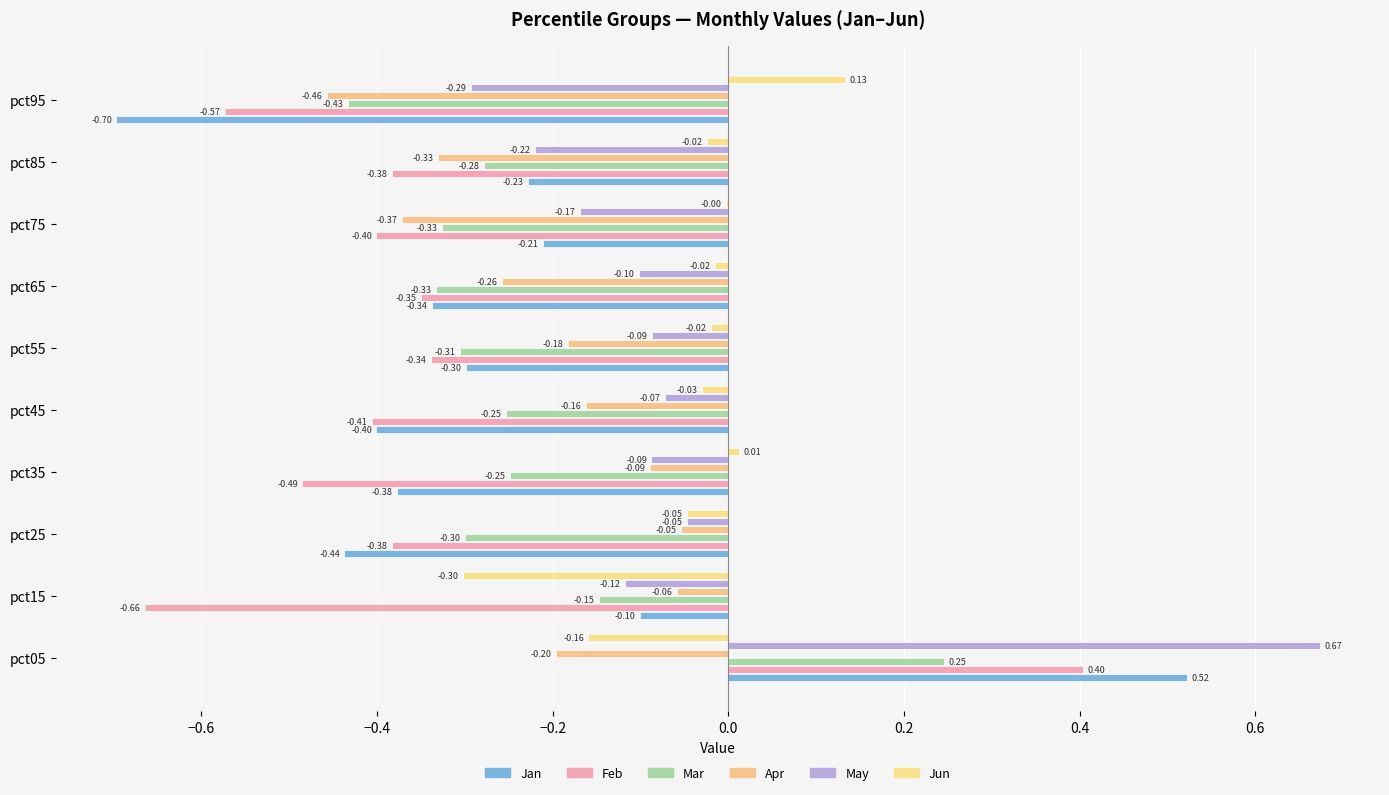

What are all the series names shown in the legend?

Jan, Feb, Mar, Apr, May, Jun